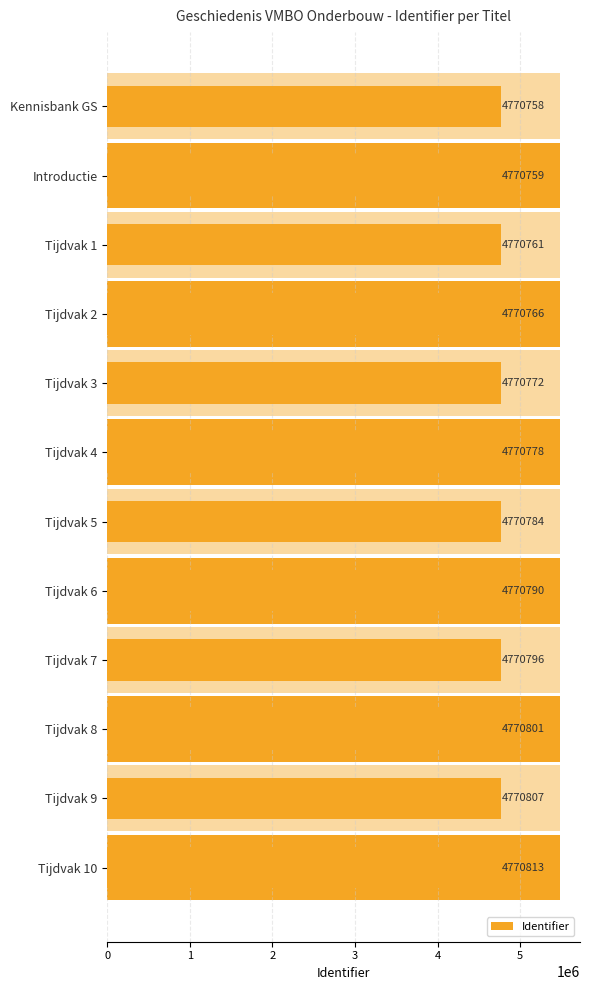

Which has a higher value, Tijdvak 1 or Tijdvak 7?

Tijdvak 7